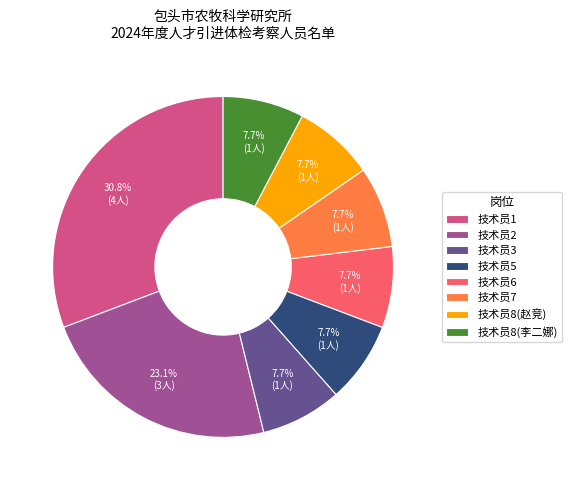

How many segments does this pie chart have?

8